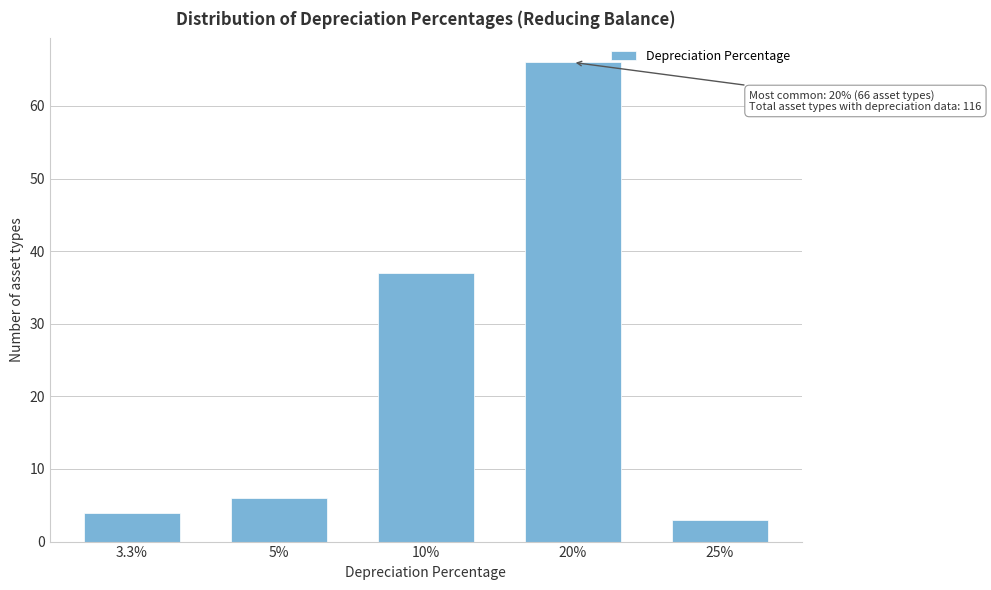

Reading right to left, what are all the values shown in this chart?

25%=3	20%=66	10%=37	5%=6	3.3%=4